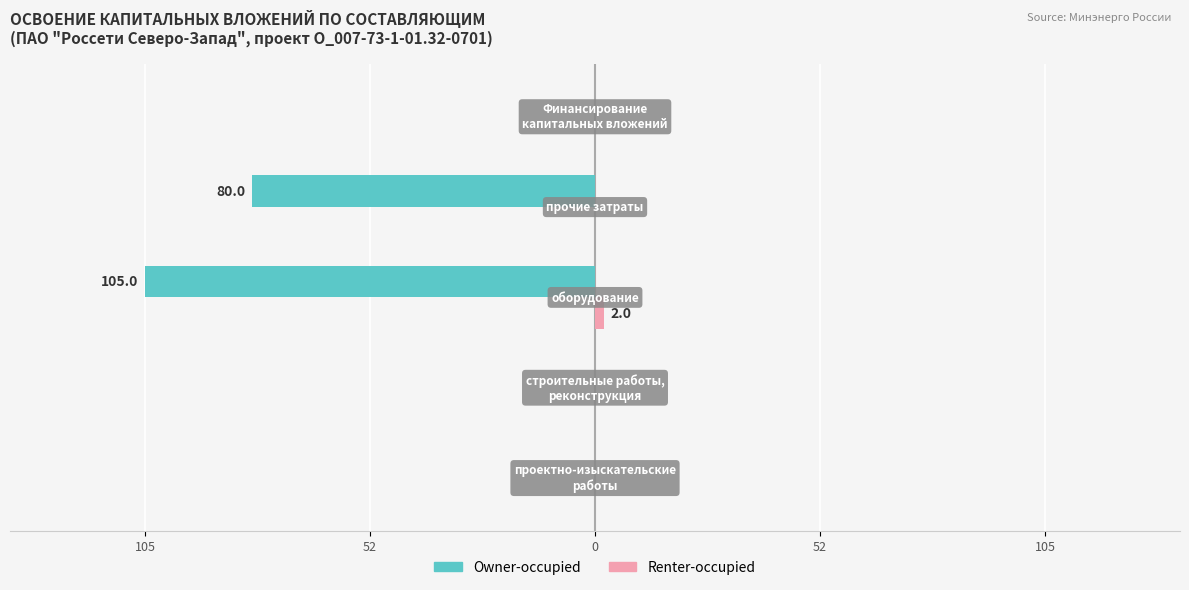

What is the minimum value for Owner-occupied?

-105